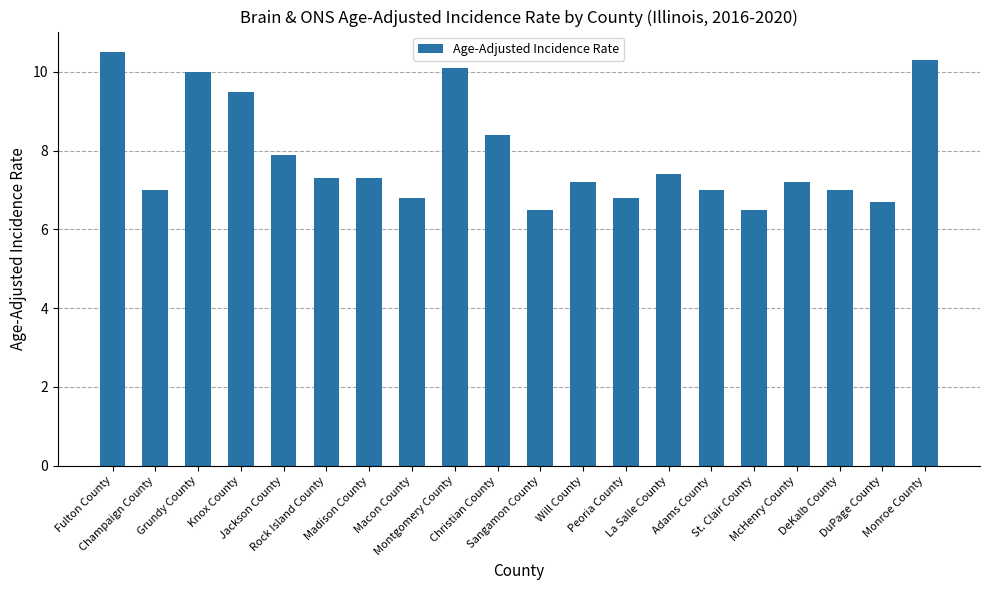

At which label is the value closest to 8?

Jackson County